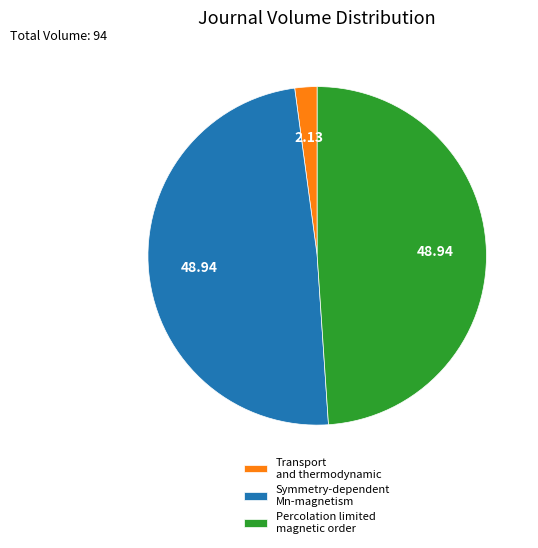

Do Percolation limited magnetic order and Transport and thermodynamic together represent more than half of the pie?

Yes